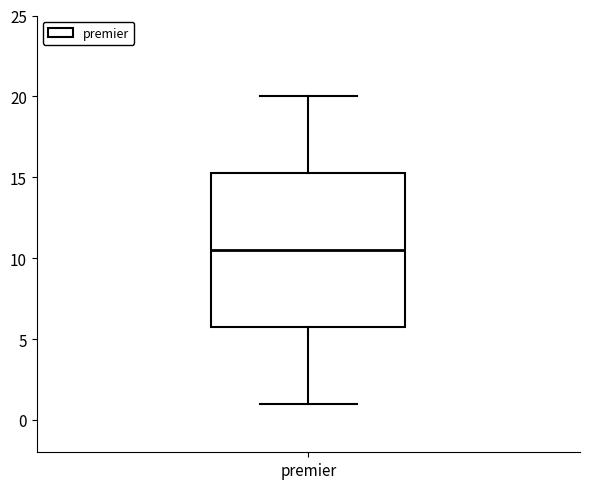

Transcribe this box plot: give where the median line is, the range the box spans, and where the two whiskers end, as read against the y-axis. The values are not printed on the chart, so give them approximately, as read against the axis.

median 10.5, box 6.0 to 15.5, whiskers 1.0 to 20.0